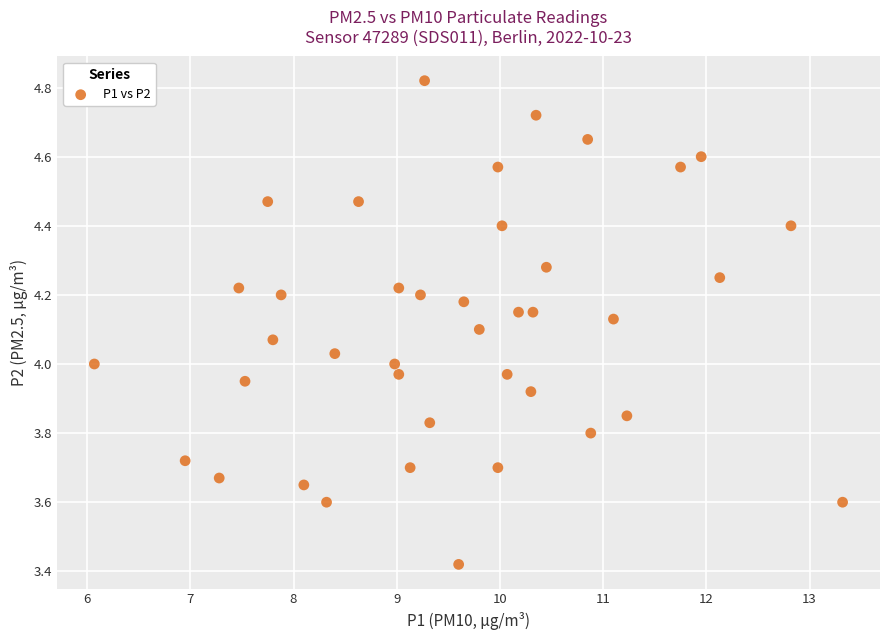

What is the range of X values (max minus min)?

7.2